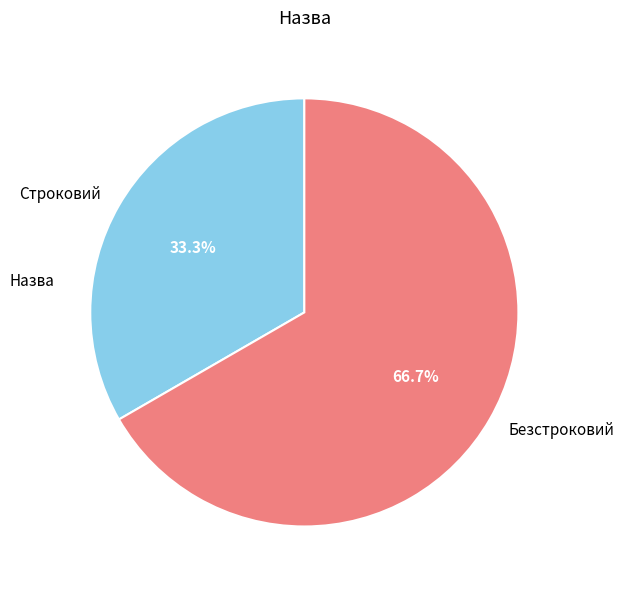

What percentage is NOT represented by Строковий?

66.7%